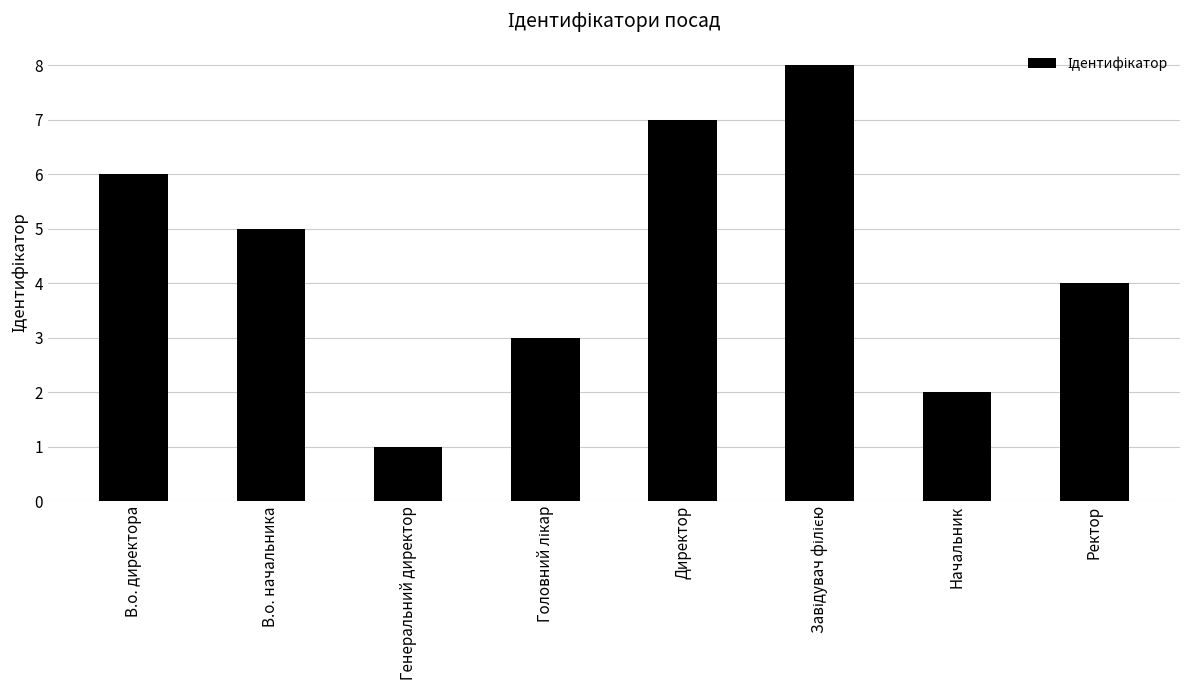

Which category has the lowest value across all series?

Генеральний директор